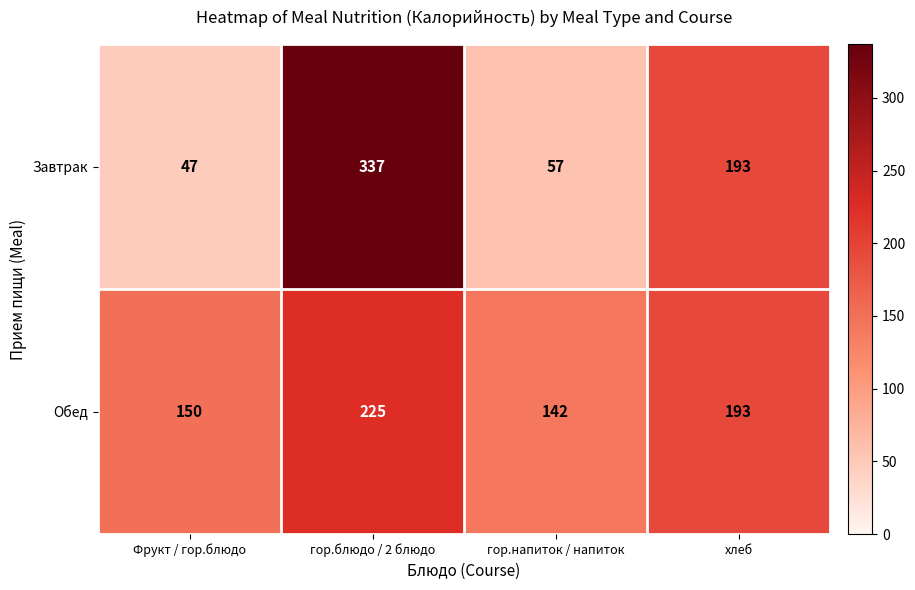

List the series in order of their peak value, lowest first.

Обед, Завтрак